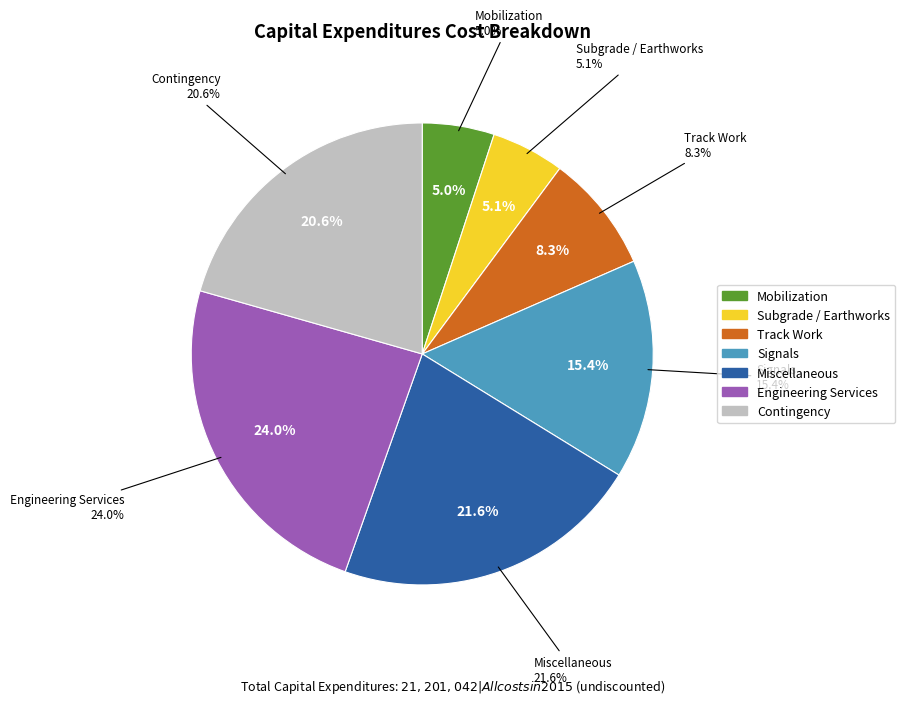

What is the smallest slice in the pie chart?

Mobilization